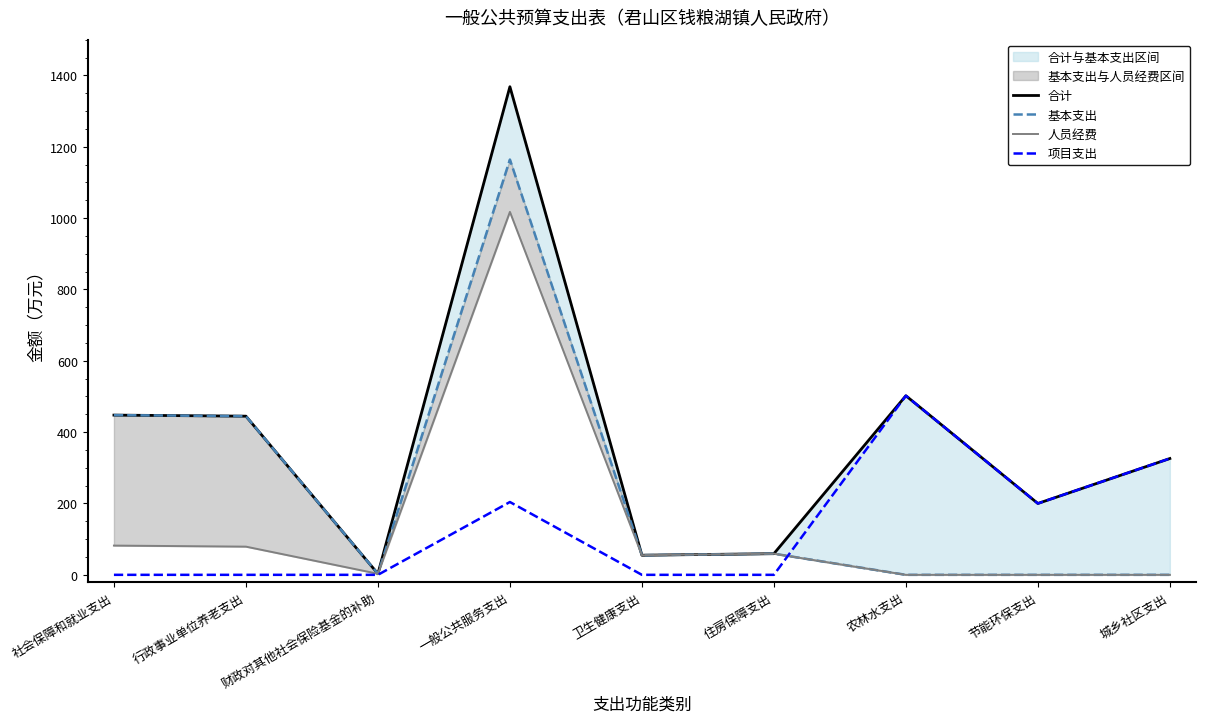

True or false: 合计 has more than 1 interior local peaks.

True